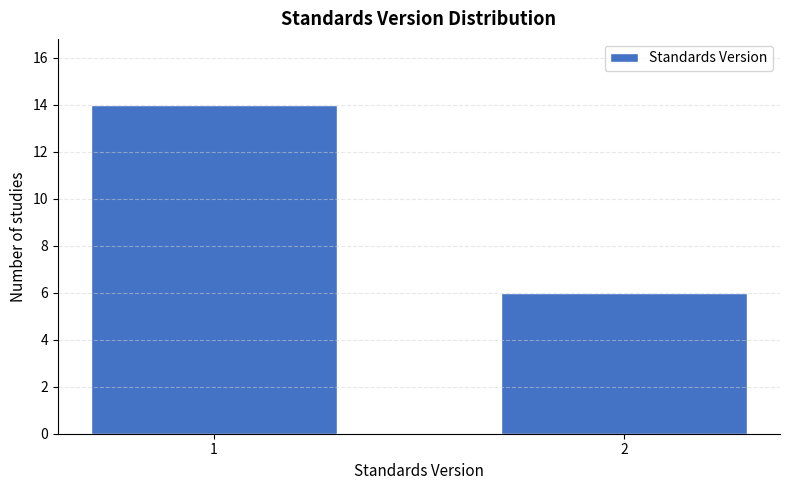

Reading right to left, what are all the values shown in this chart?

2=6	1=14